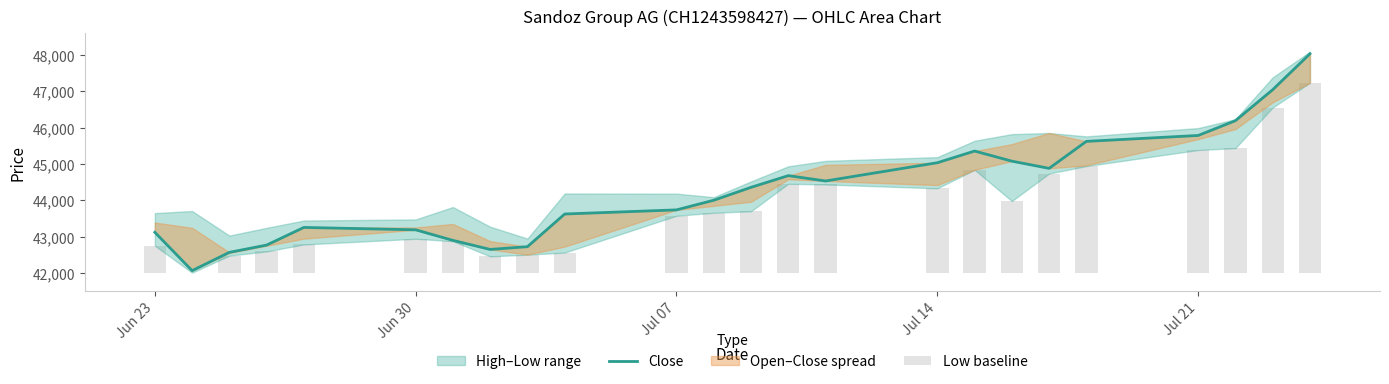

Reading left to right, list all the values displayed in this chart.

Close: 43121	42067	42570	42770	43255	43189	42899	42650	42726	43624	43737	44002	44357	44678	44531	45033	45354	45076	44878	45620	45782	46189	47040	48027
Low baseline: 740	0	467	584	775	932	865	448	495	553	1564	1646	1688	2443	2423	2318	2827	1968	2724	2929	3371	3423	4538	5219